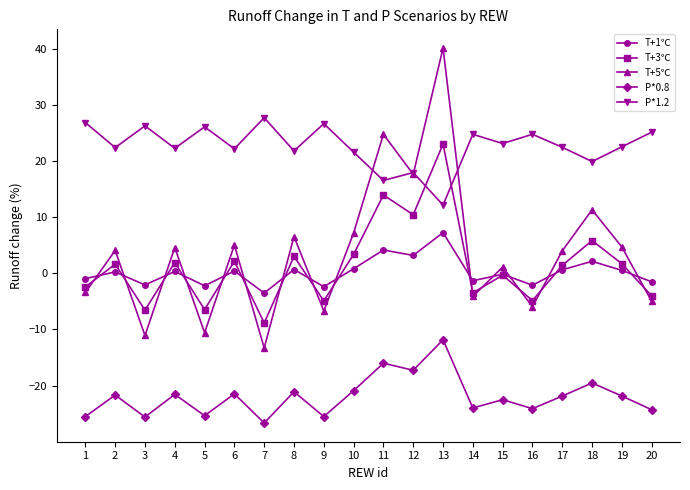

Which series has the largest range (max minus min)?

T+5℃